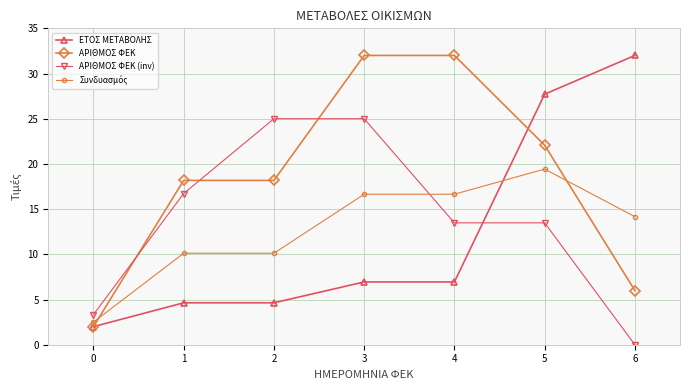

What is the spread (max minus min) of values at 4?

25.1